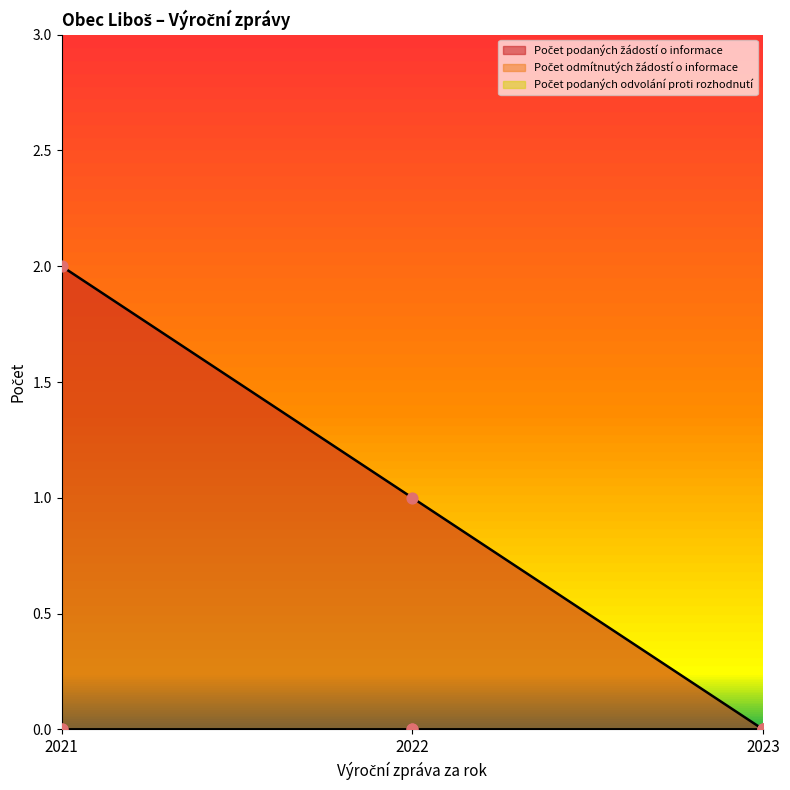

At how many categories does at least one series exceed 0?

2